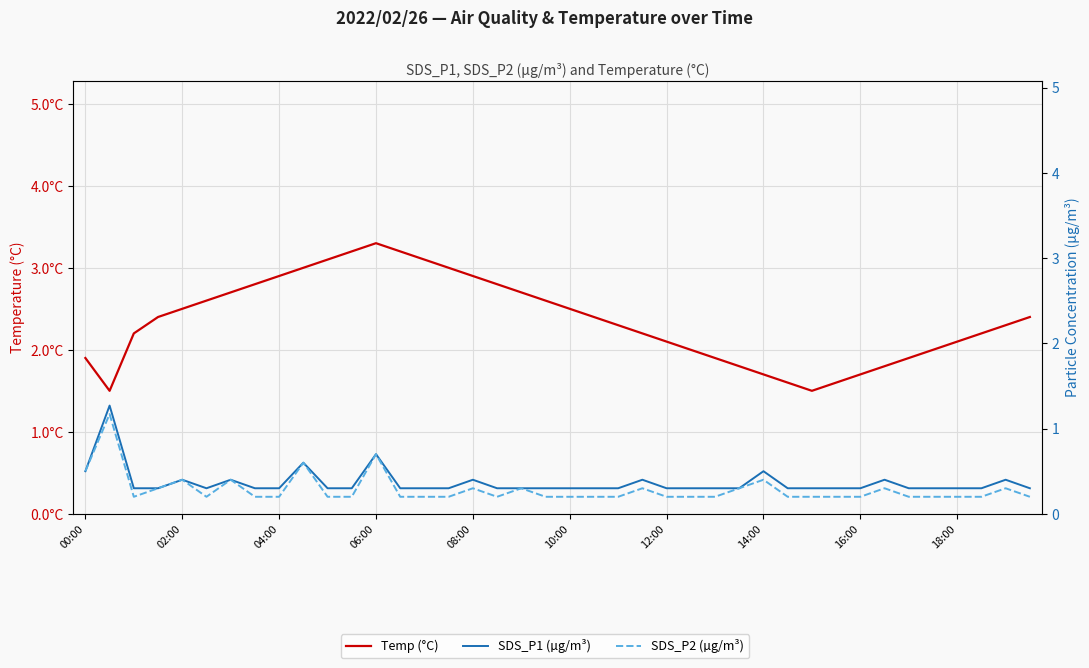

True or false: SDS_P1 (µg/m³) and SDS_P2 (µg/m³) intersect in this chart.

False